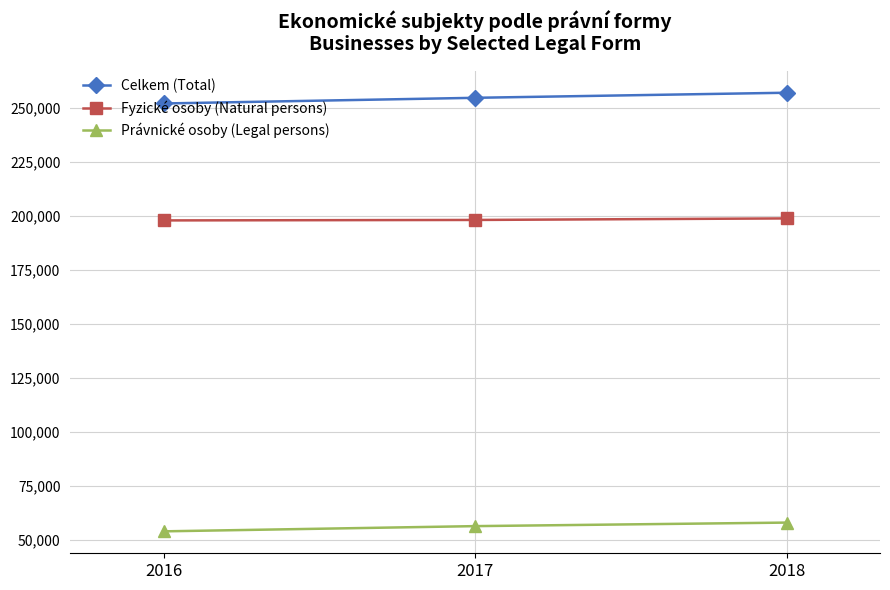

At how many categories does at least one series exceed 186588?

3